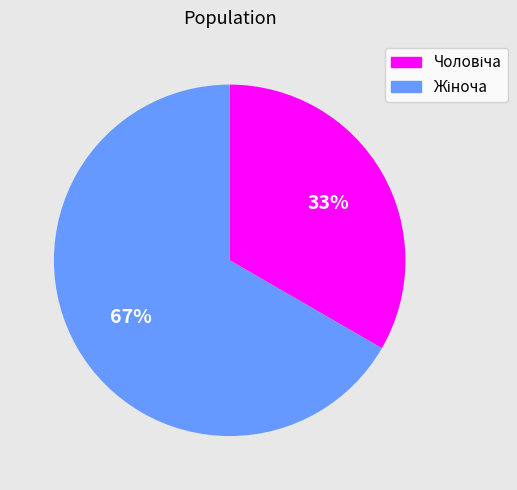

How many segments does this pie chart have?

2